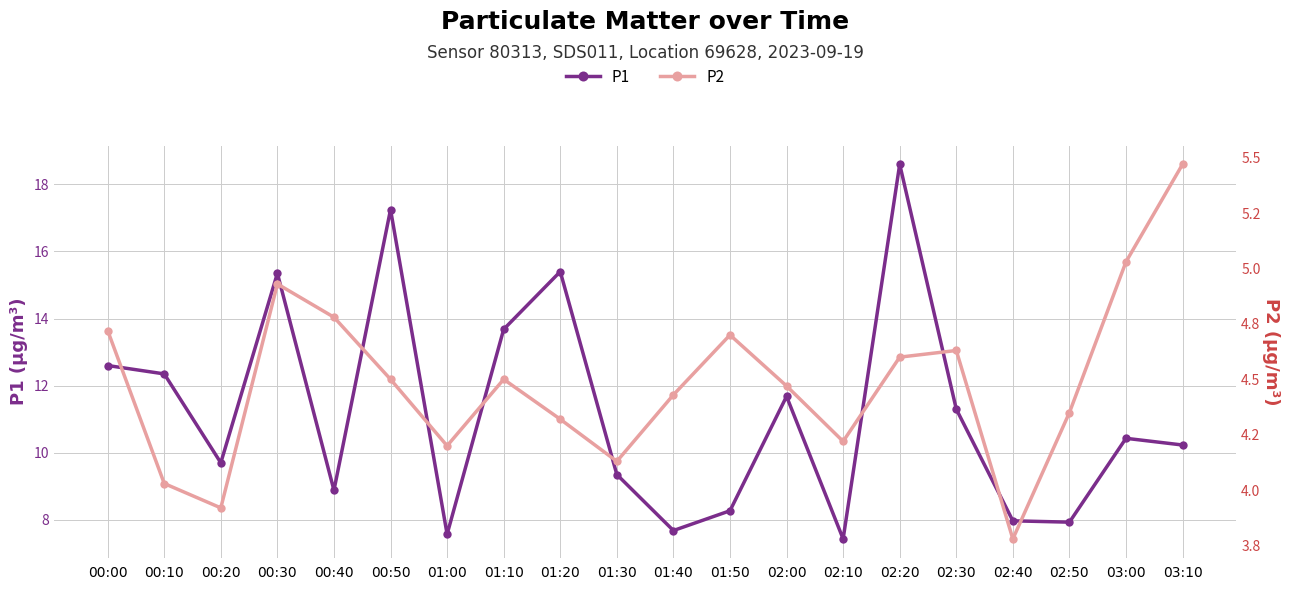

Reading right to left, what are all the values shown in this chart?

P1: 03:10=10.2	03:00=10.4	02:50=7.9	02:40=8.0	02:30=11.3	02:20=18.6	02:10=7.4	02:00=11.7	01:50=8.3	01:40=7.7	01:30=9.3	01:20=15.4	01:10=13.7	01:00=7.6	00:50=17.2	00:40=8.9	00:30=15.3	00:20=9.7	00:10=12.3	00:00=12.6
P2: 03:10=5.5	03:00=5.0	02:50=4.3	02:40=3.8	02:30=4.6	02:20=4.6	02:10=4.2	02:00=4.5	01:50=4.7	01:40=4.4	01:30=4.1	01:20=4.3	01:10=4.5	01:00=4.2	00:50=4.5	00:40=4.8	00:30=4.9	00:20=3.9	00:10=4.0	00:00=4.7